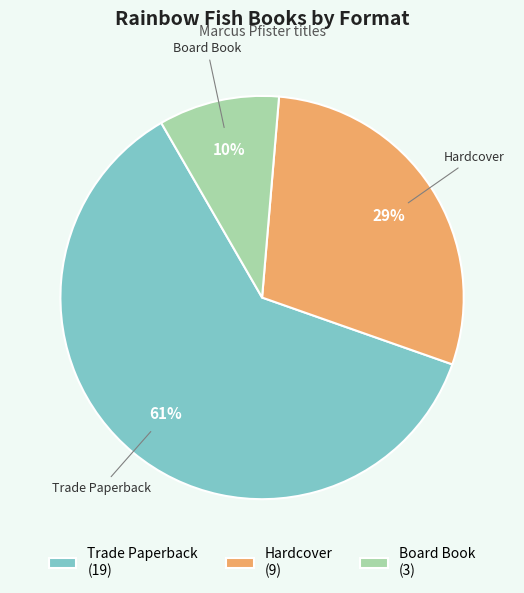

Do Board Book and Hardcover together represent more than half of the pie?

No